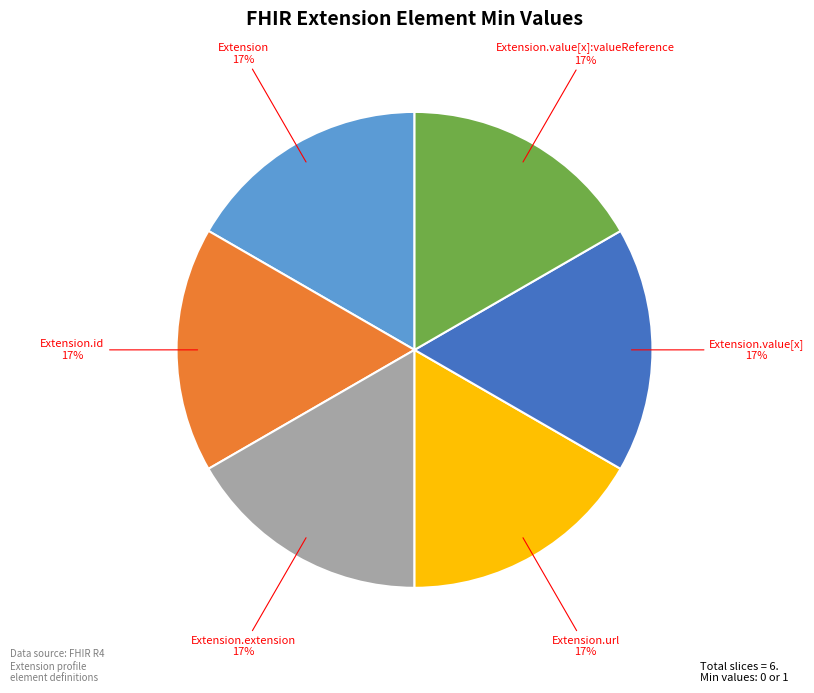

Does any single category account for the majority?

No